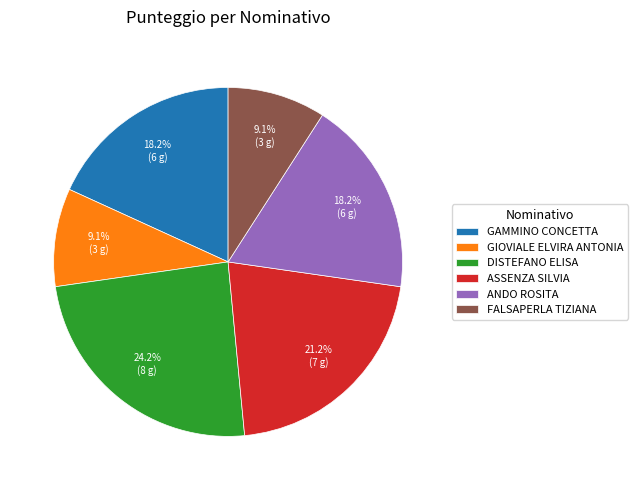

Is there any slice that represents more than half of the pie?

No